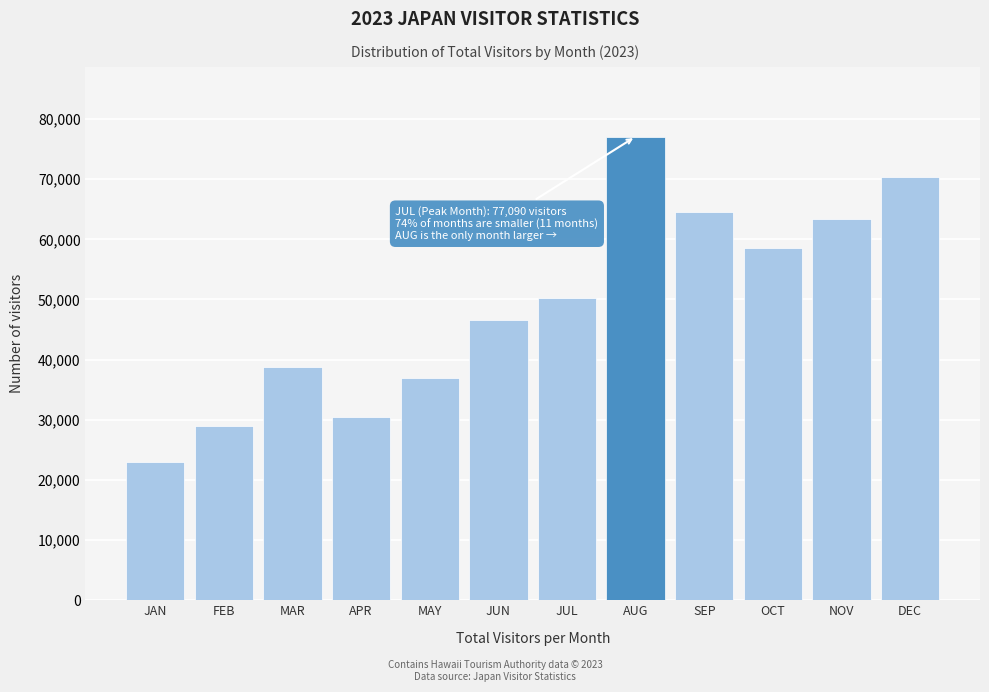

Reading left to right, list all the values displayed in this chart.

JAN=22995.1	FEB=28997.1	MAR=38810.1	APR=30399.2	MAY=37029.9	JUN=46591.9	JUL=50309.6	AUG=77089.6	SEP=64580.1	OCT=58605.2	NOV=63416.4	DEC=70348.1